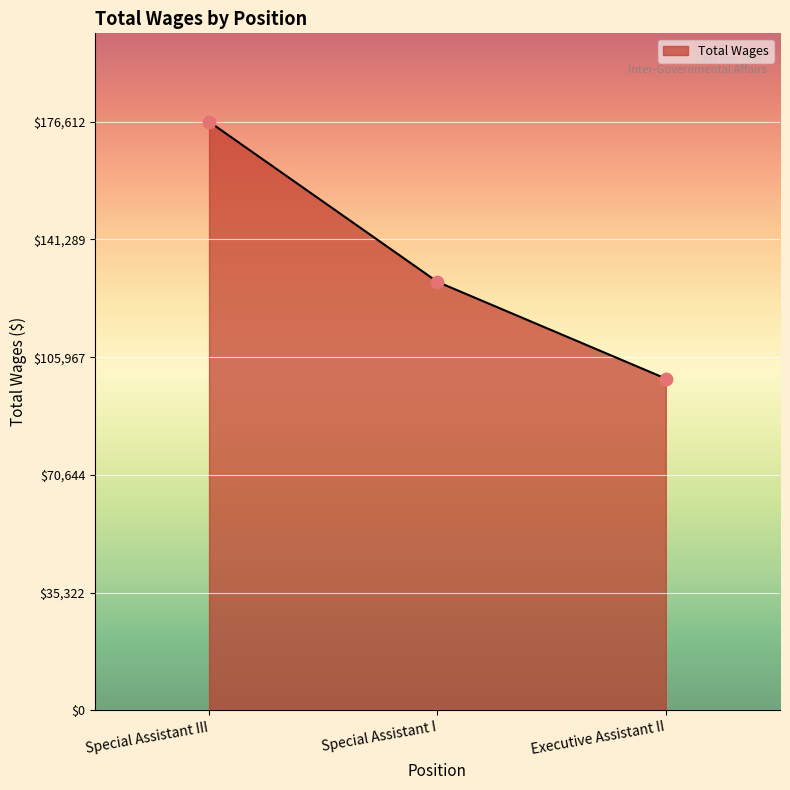

What is the change in value from Special Assistant I to Executive Assistant II?

-29022